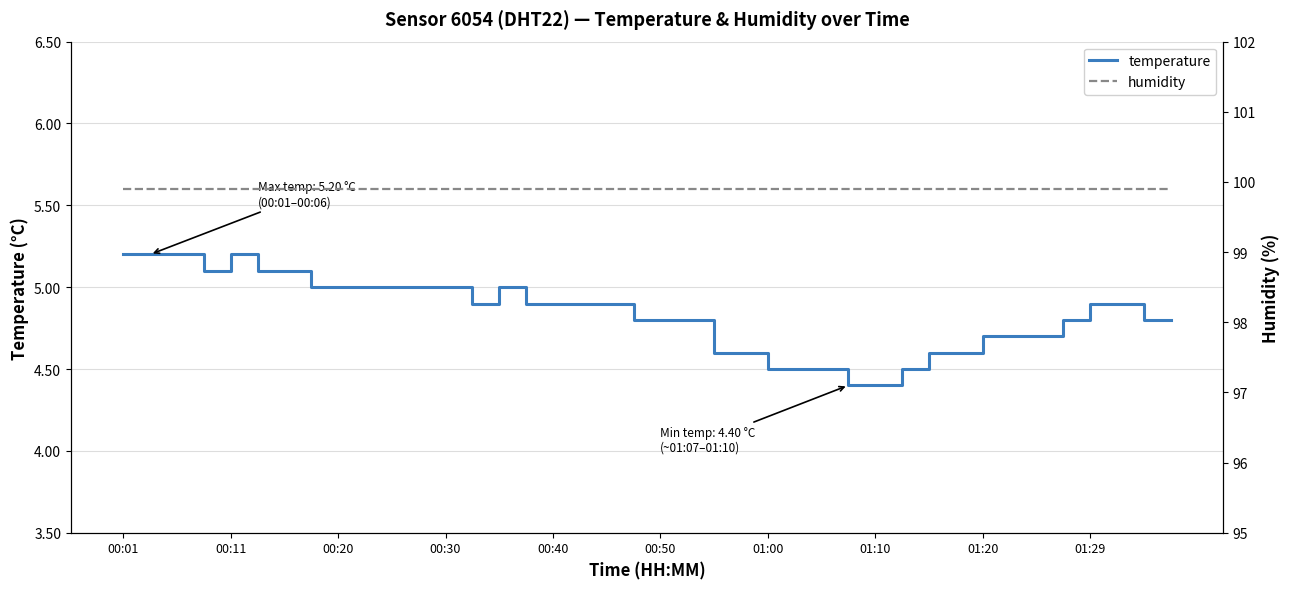

What is the difference between the highest and lowest values at 10?

94.9